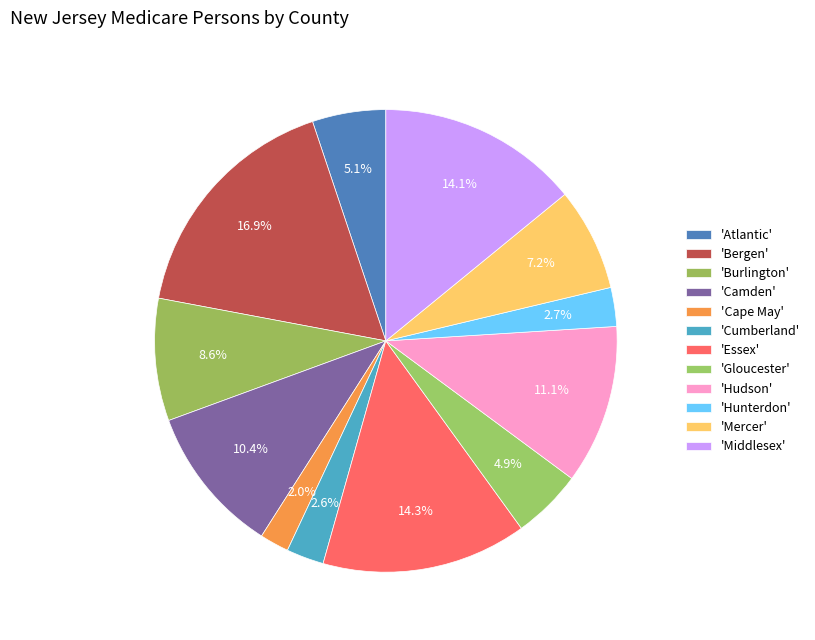

Rank the categories by value from highest to lowest.

Bergen, Essex, Middlesex, Hudson, Camden, Burlington, Mercer, Atlantic, Gloucester, Hunterdon, Cumberland, Cape May